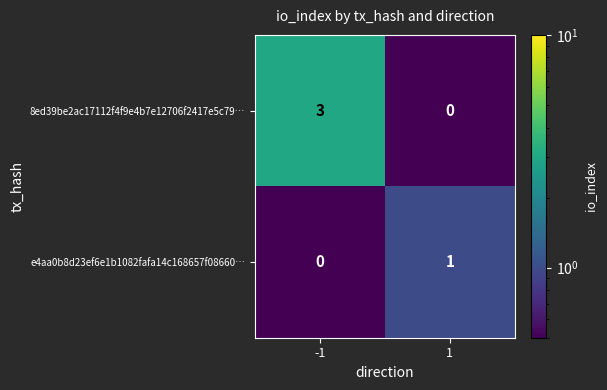

What is the maximum value shown in the chart?

3